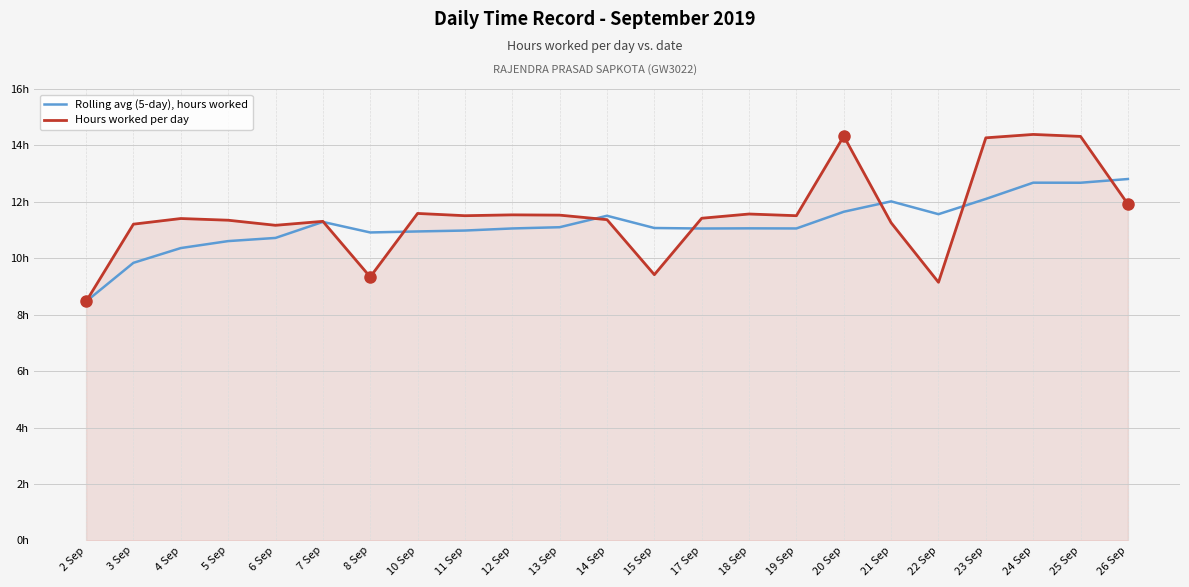

The value of Hours worked per day at 23 Sep is 5.3. True or false?

False